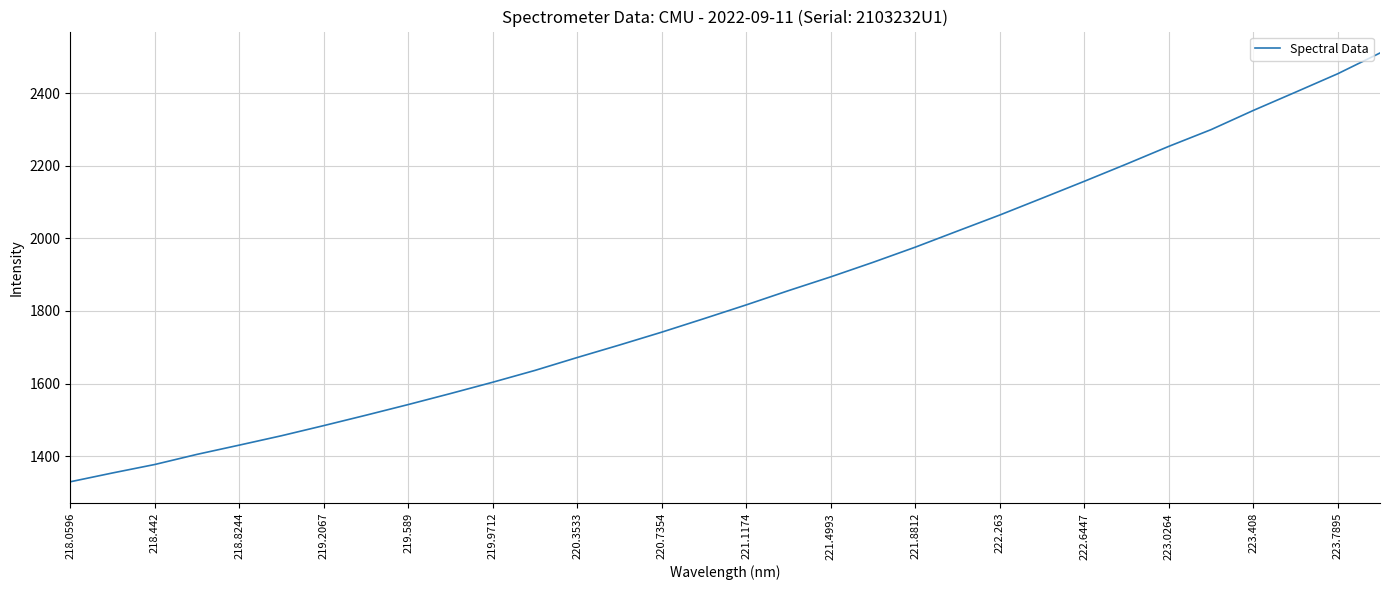

What is the difference between the second highest and minimum values?

1124.2